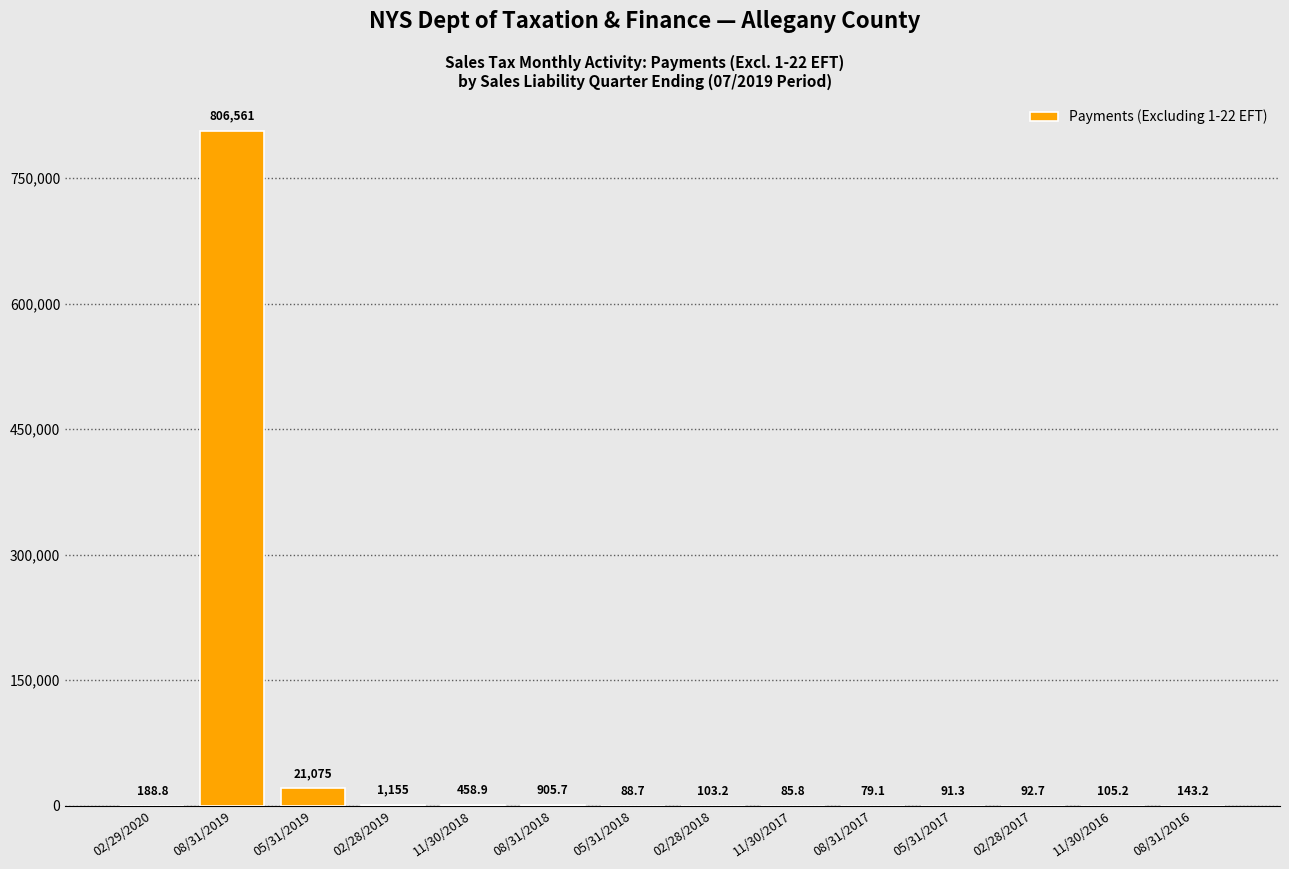

The value at 08/31/2019 is 806561.4. True or false?

True